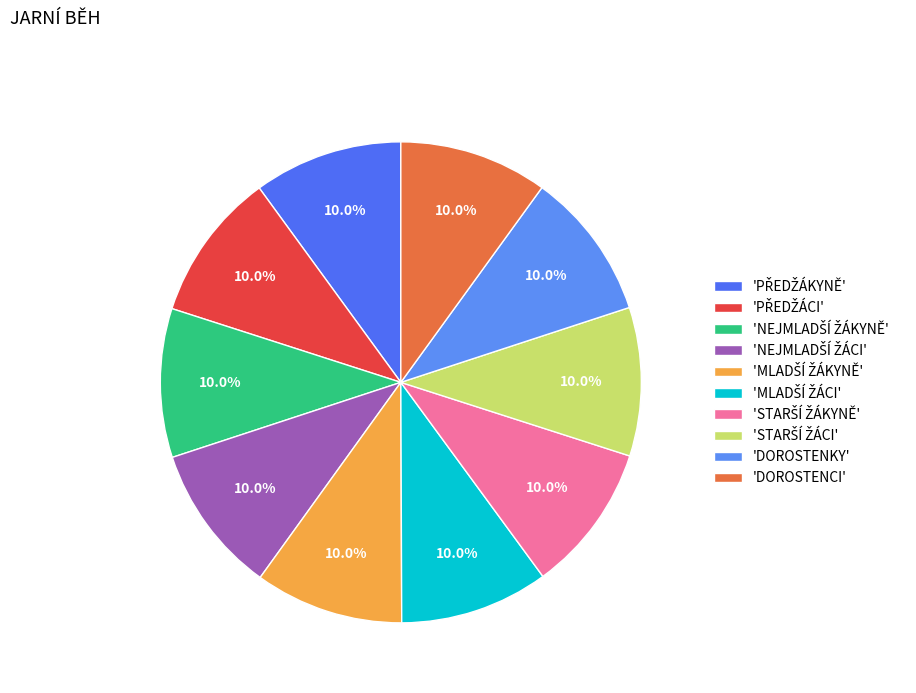

Which slice is the largest?

PŘEDŽÁKYNĚ